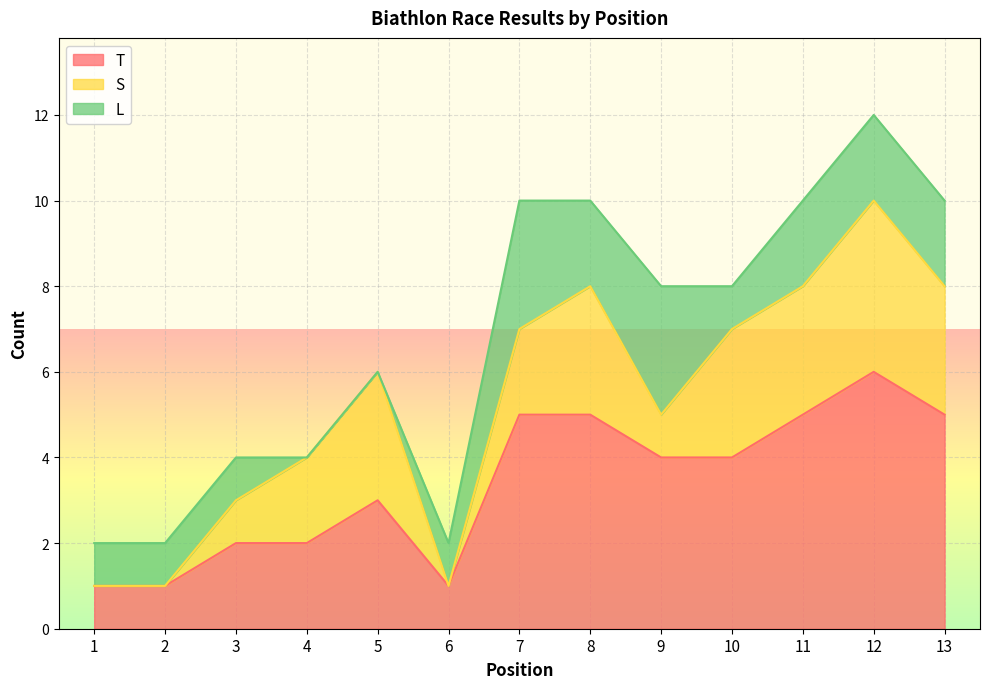

Rank the series by their maximum value, from highest to lowest.

T, S, L